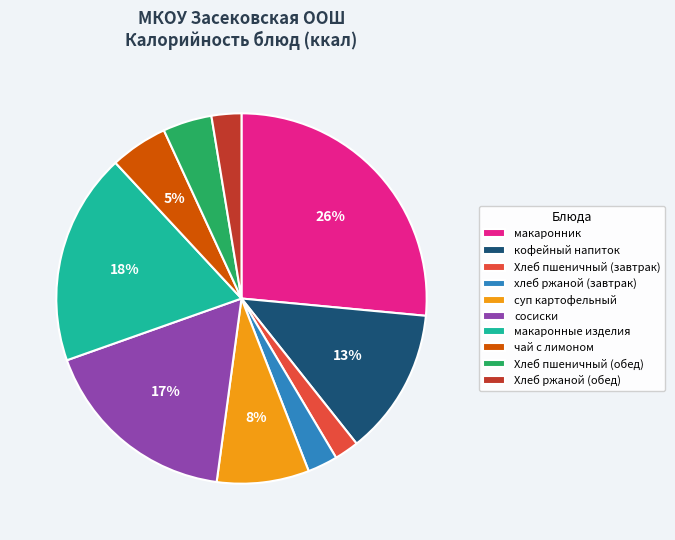

Which category has the biggest portion of the pie?

макаронник